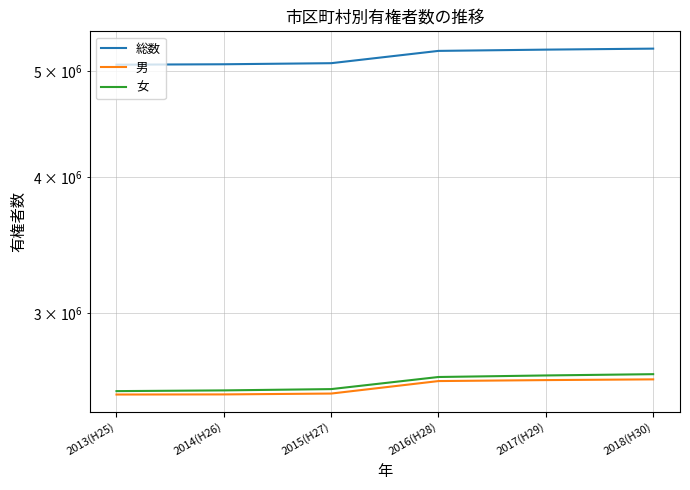

Reading left to right, transcribe all the data shown in this chart.

総数: 5070909	5075417	5086942	5220841	5234736	5245846
男: 2526309	2526942	2531496	2599209	2604537	2608532
女: 2544600	2548475	2555446	2621632	2630199	2637314